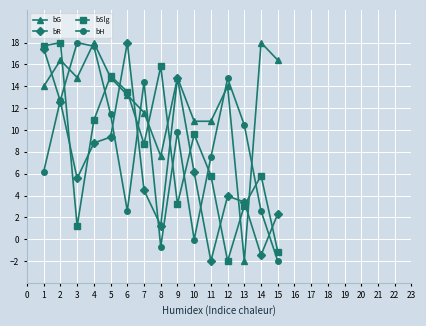

How many interior local peaks does the bR series have?

3